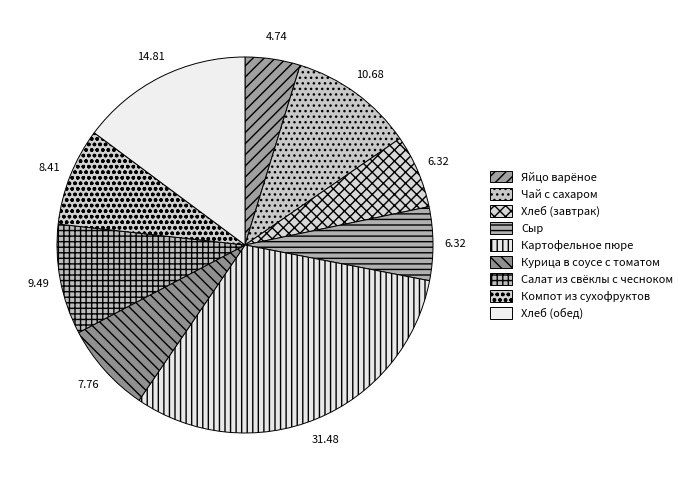

How many segments does this pie chart have?

9